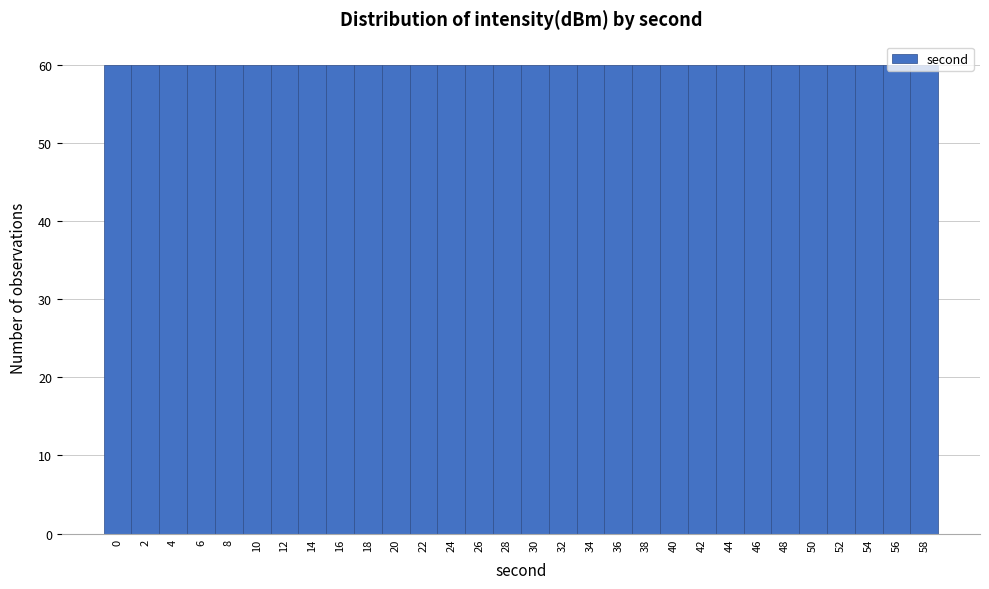

Reading left to right, list every bar in this chart as the range it spans on the x-axis followed by its height. The values are not printed on the chart, so give them approximately, as read against the axis.

-1 to 1: 60
1 to 3: 60
3 to 5: 60
5 to 7: 60
7 to 9: 60
9 to 11: 60
11 to 13: 60
13 to 15: 60
15 to 17: 60
17 to 19: 60
19 to 21: 60
21 to 23: 60
23 to 25: 60
25 to 27: 60
27 to 29: 60
29 to 31: 60
31 to 33: 60
33 to 35: 60
35 to 37: 60
37 to 39: 60
39 to 41: 60
41 to 43: 60
43 to 45: 60
45 to 47: 60
47 to 49: 60
49 to 51: 60
51 to 53: 60
53 to 55: 60
55 to 57: 60
57 to 59: 60